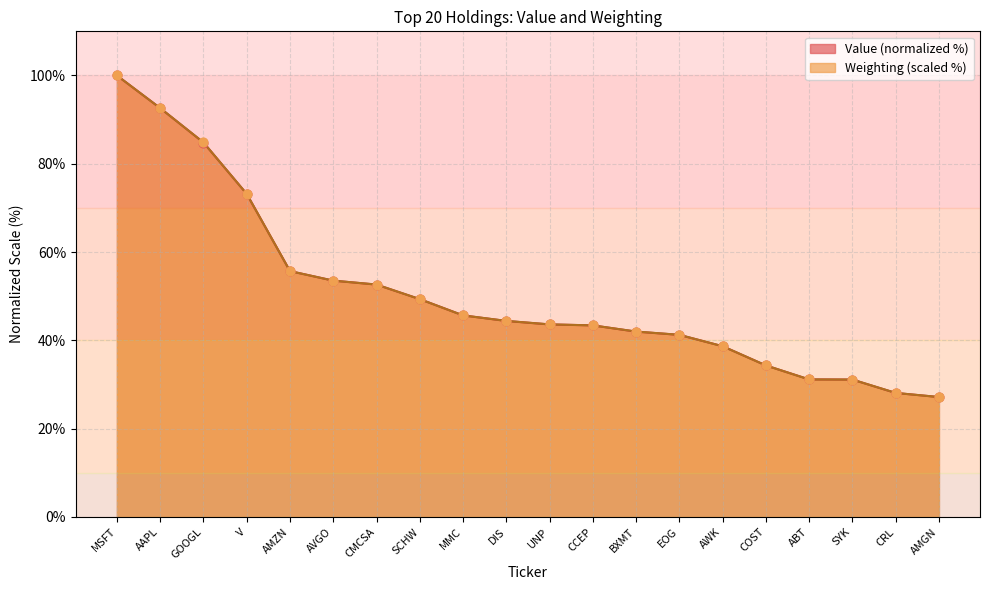

What is the total value across all series at SYK?

62.2